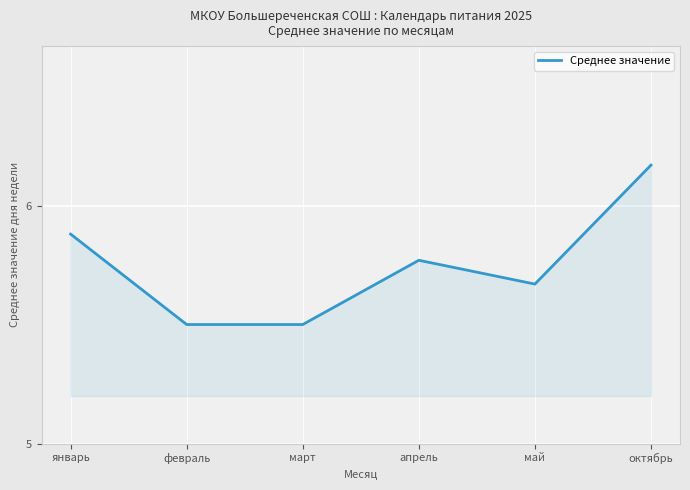

True or false: the data has more than 1 interior local peaks.

False